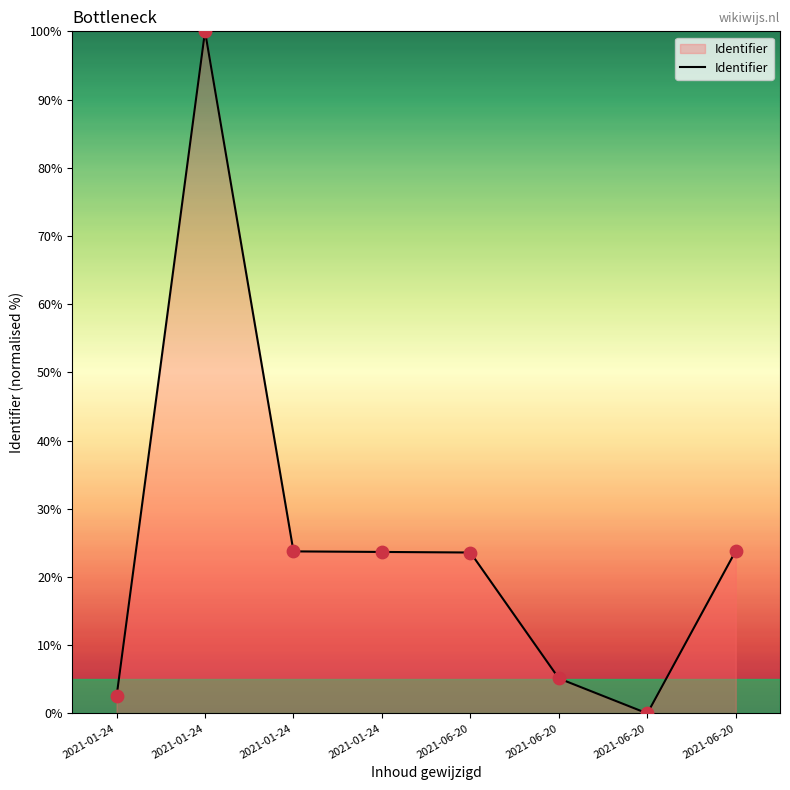

How many positive values are there?

7